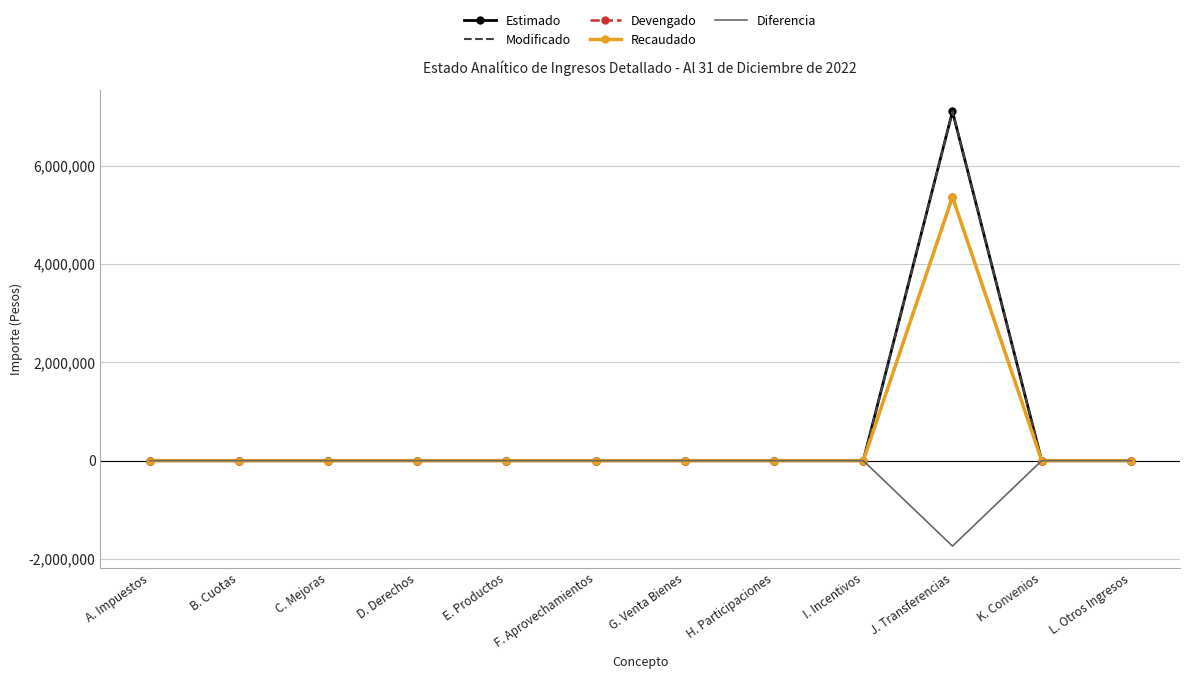

What is the highest value of the Recaudado series?

5362037.4